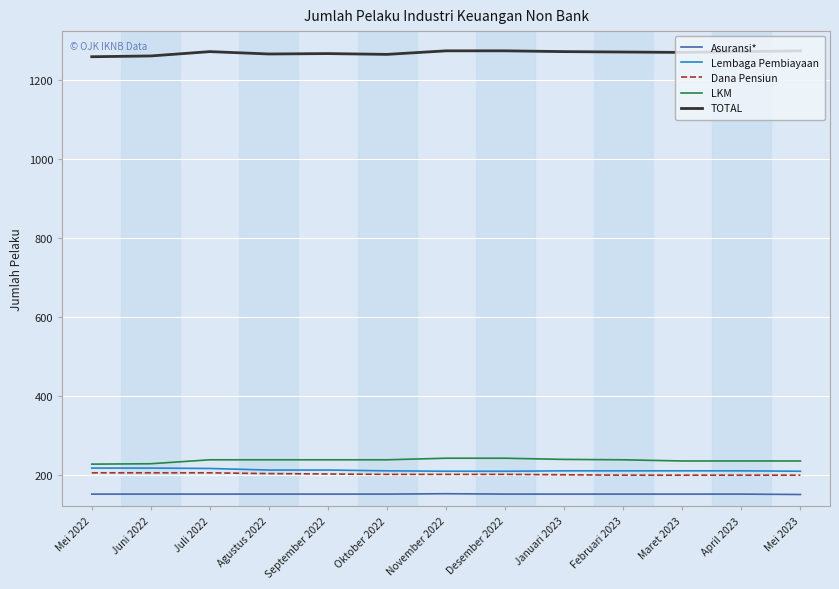

Does the chart display data point markers on the line(s)?

No